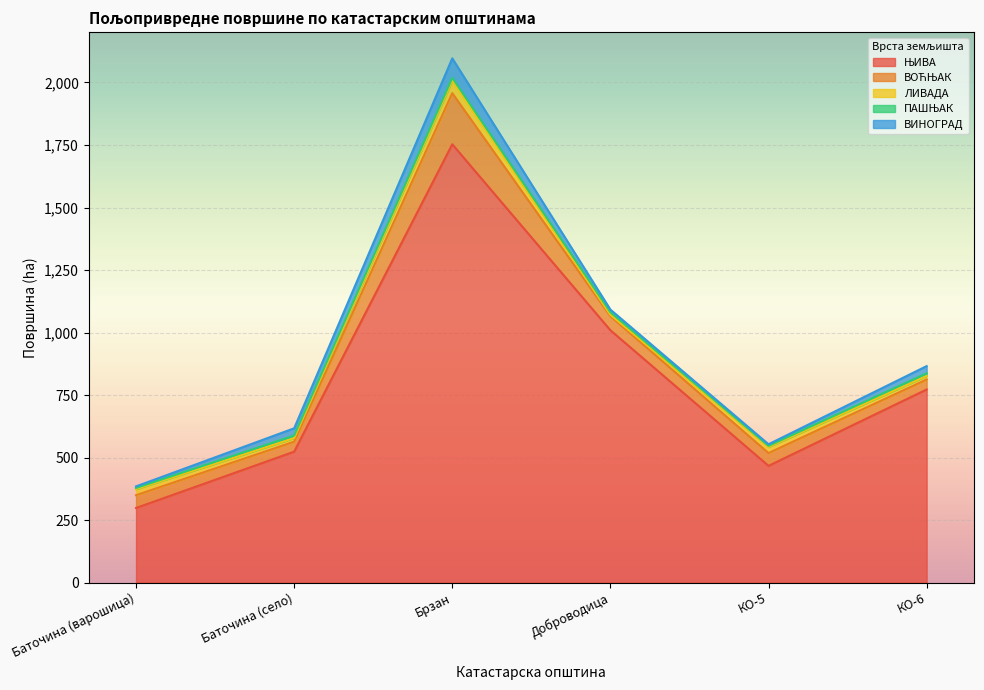

At which category is the sum across all series the highest?

Брзан